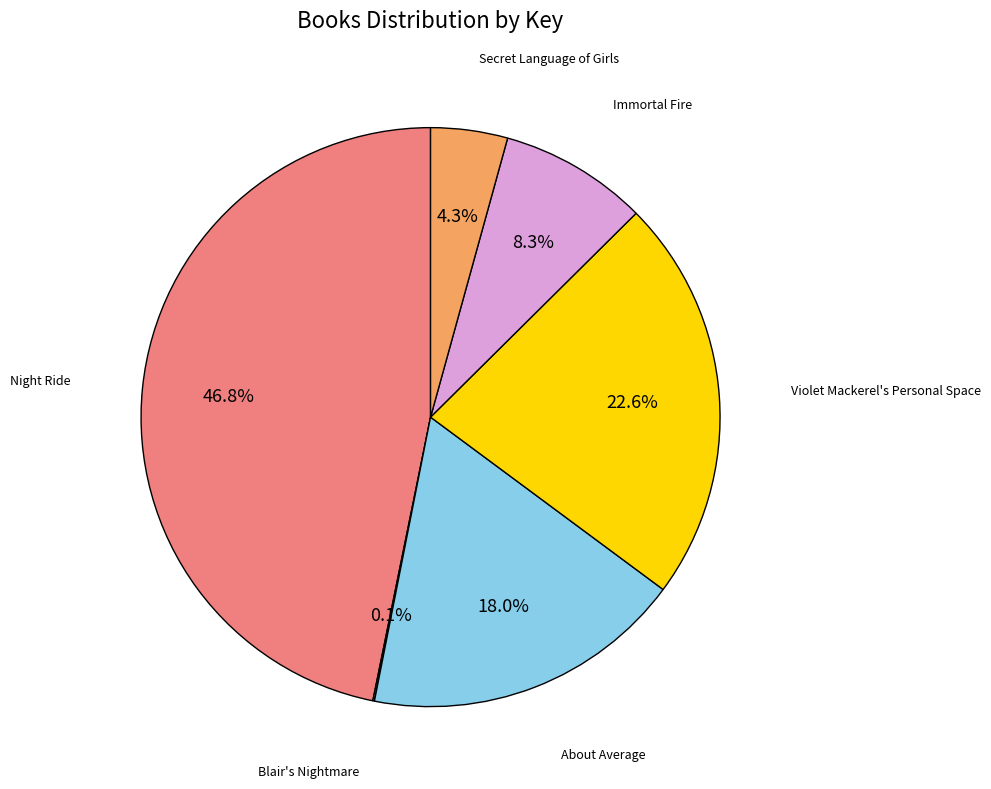

Is there any slice that represents more than half of the pie?

No